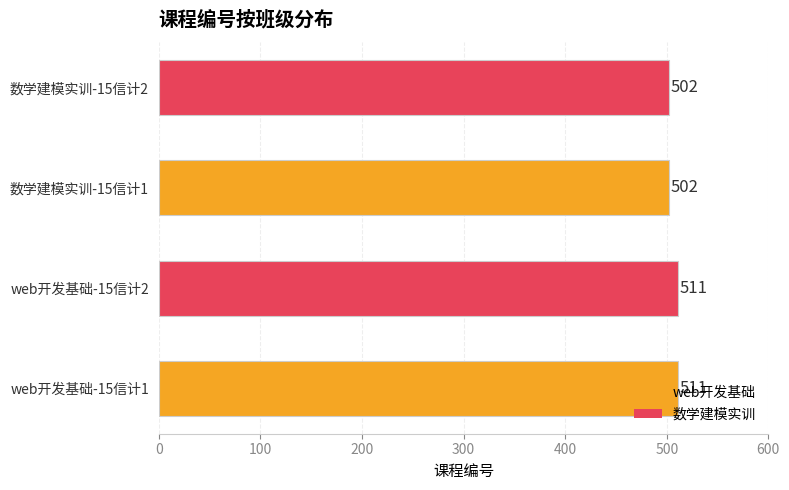

What is the difference between the maximum and minimum values?

9